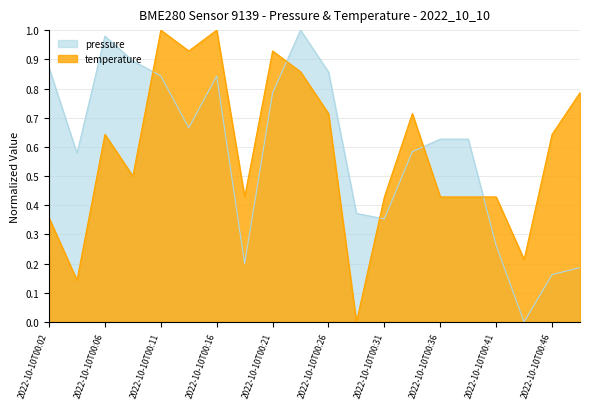

What is the sum of all pressure values?

11.7